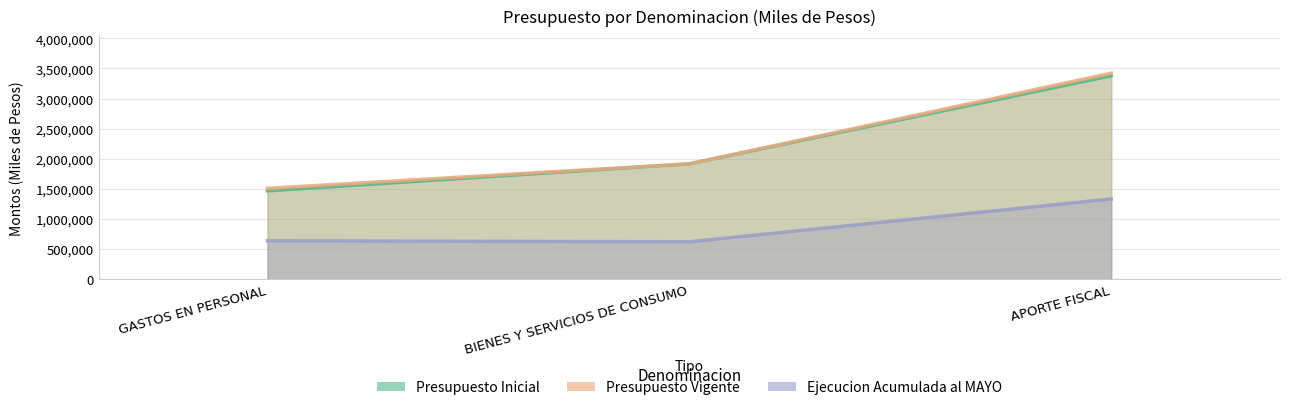

What is the difference between the Presupuesto Vigente values at BIENES Y SERVICIOS DE CONSUMO and GASTOS EN PERSONAL?

406701